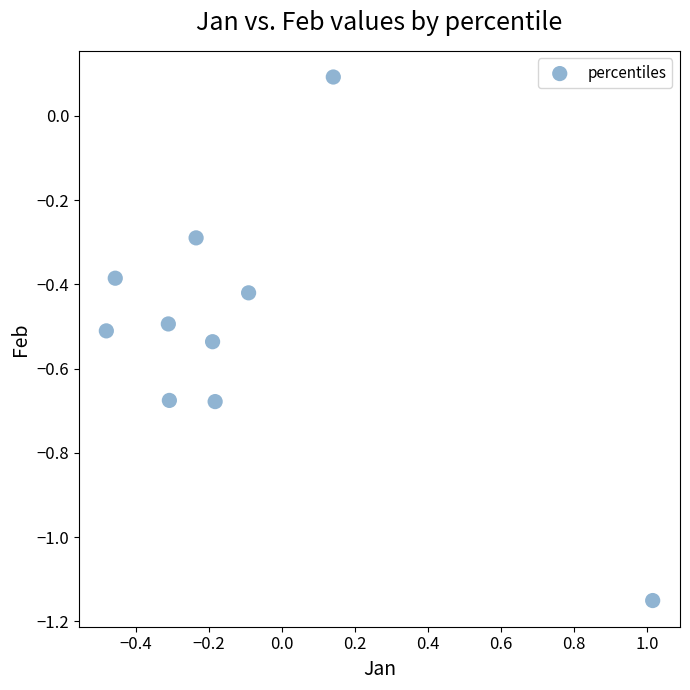

What is the range of Y values (max minus min)?

1.2